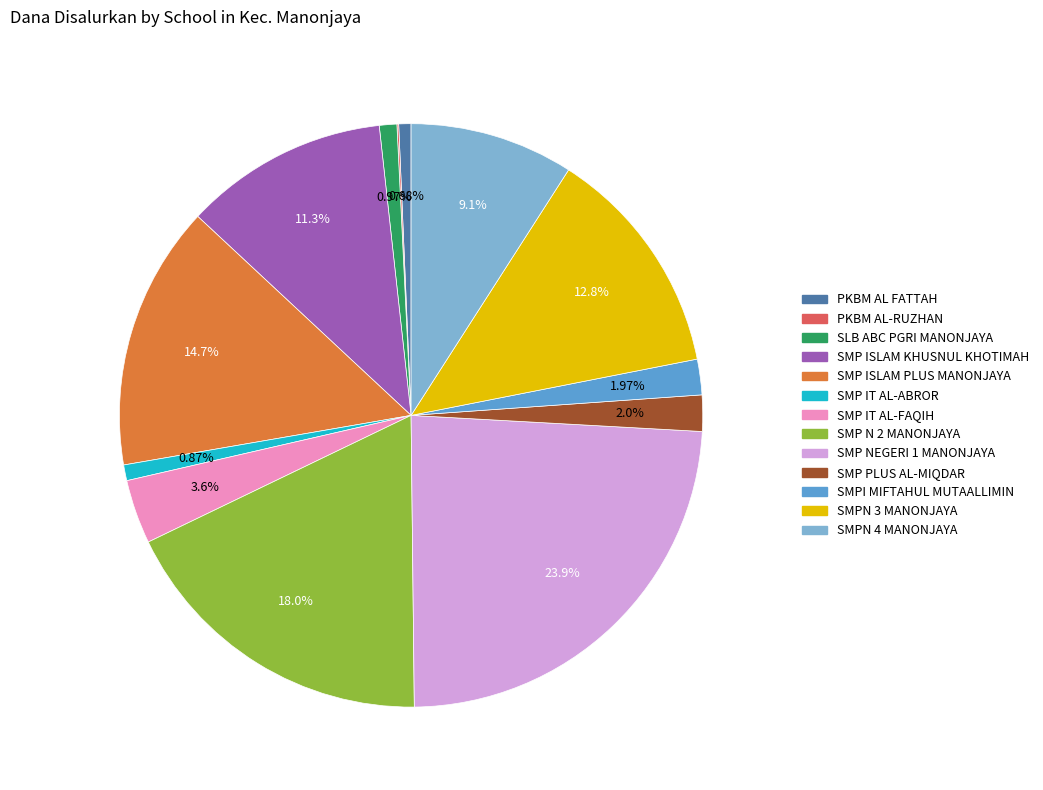

Combined, do PKBM AL FATTAH and SLB ABC PGRI MANONJAYA account for over 50%?

No